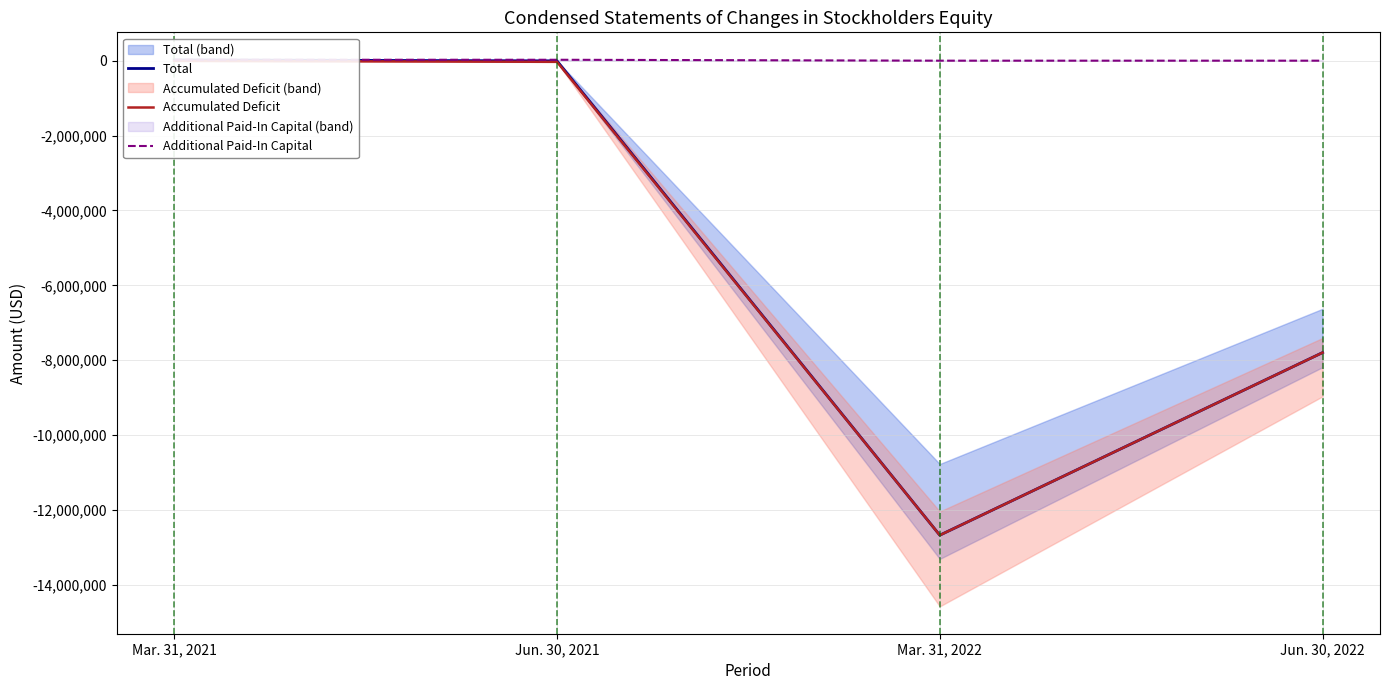

Which series has the largest total across all categories?

Additional Paid-In Capital